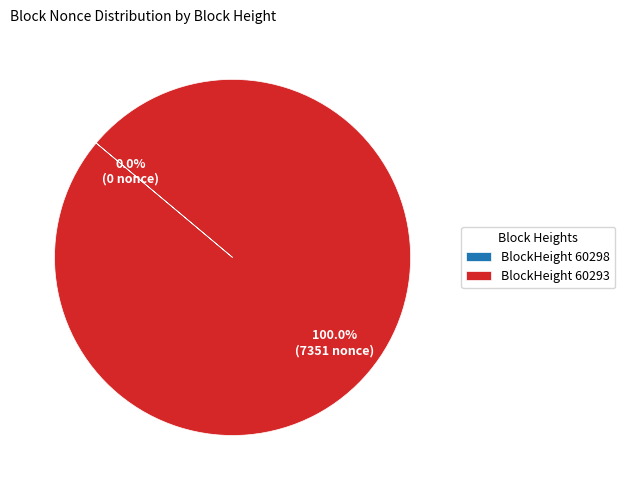

Is there any slice that represents more than half of the pie?

Yes